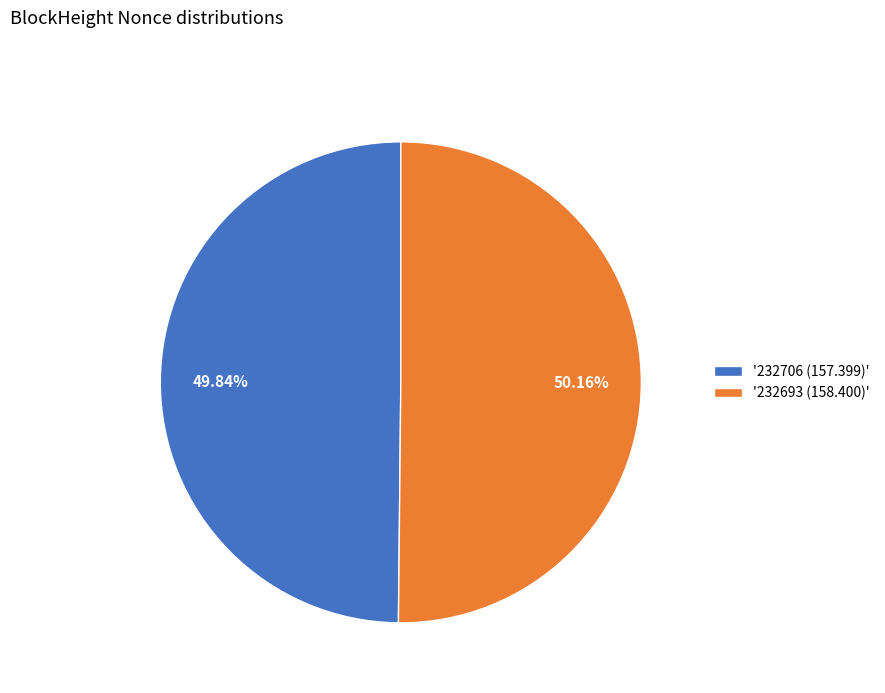

How many segments does this pie chart have?

2